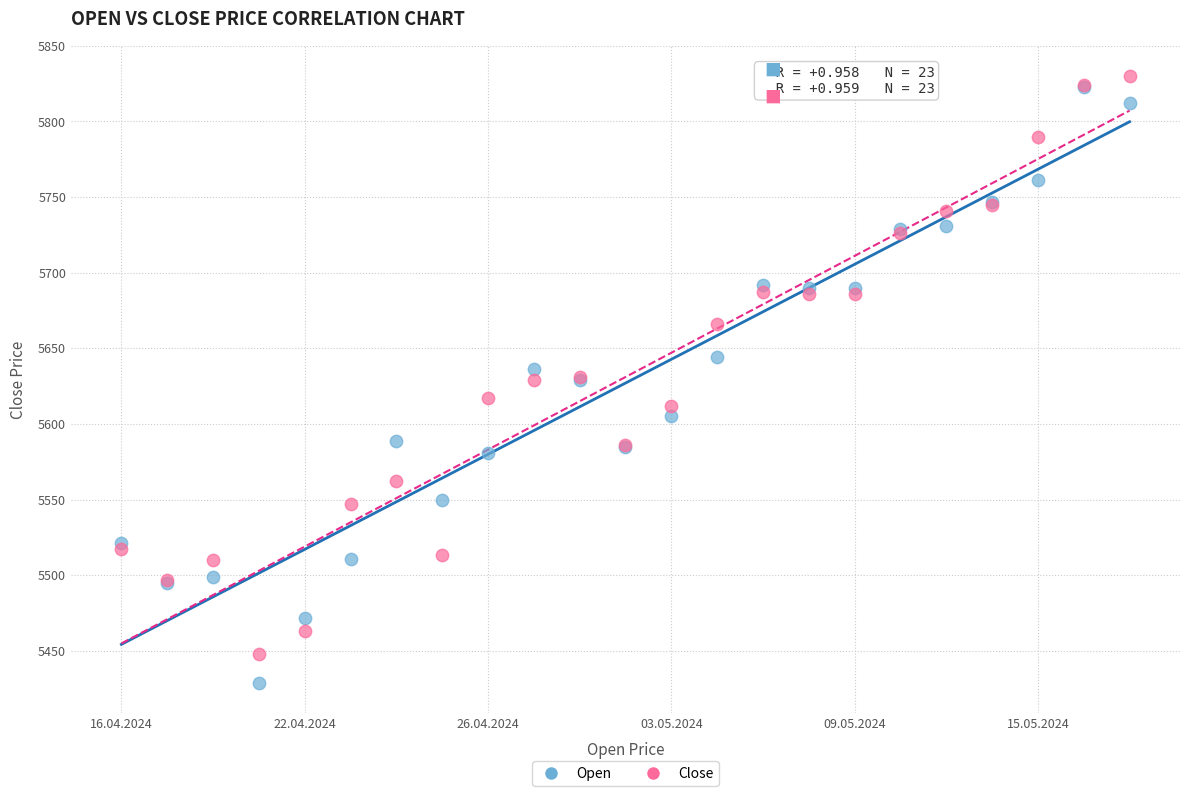

What are all the series names shown in the legend?

Open, Close